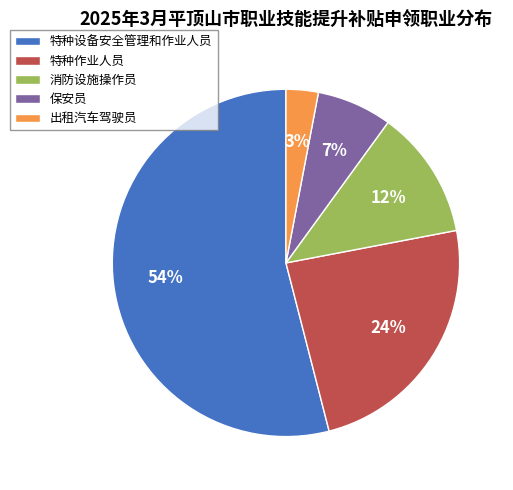

To the nearest percent, what is the combined percentage of 消防设施操作员 and 特种设备安全管理和作业人员?

66%